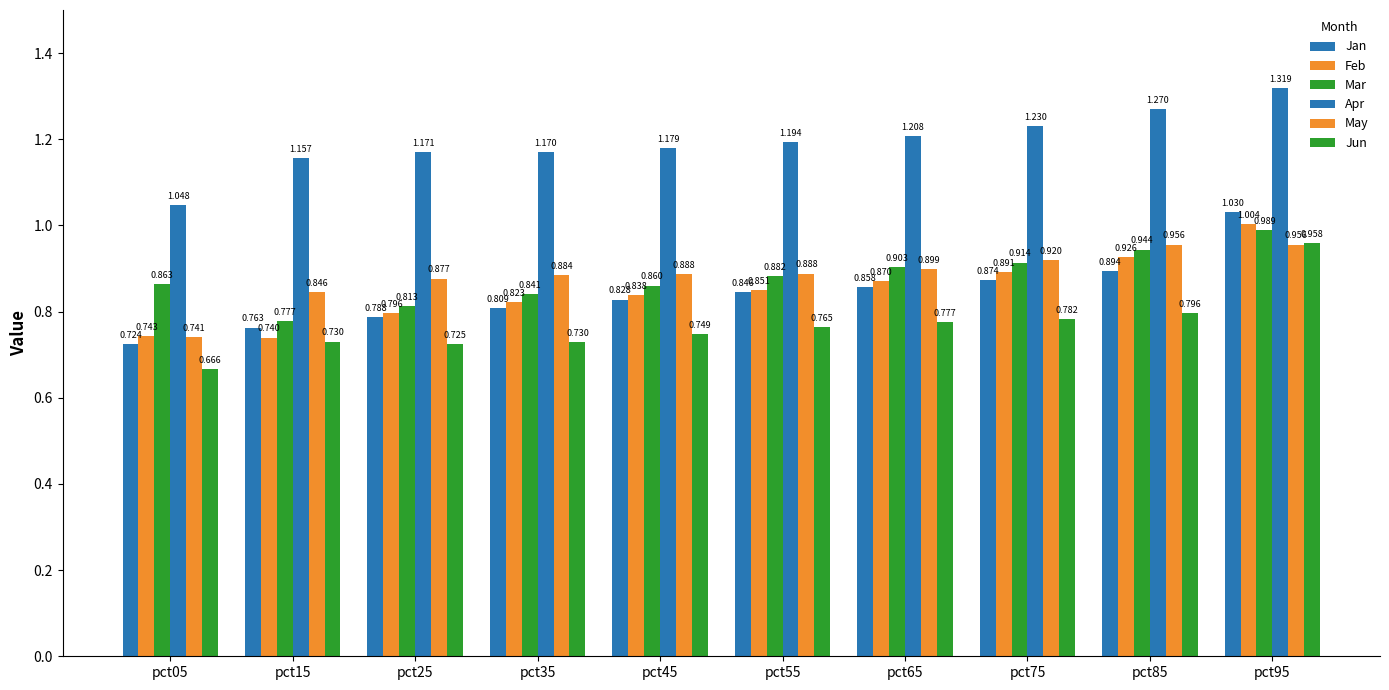

Reading left to right, extract all data points from this chart.

Jan: pct05=0.7	pct15=0.8	pct25=0.8	pct35=0.8	pct45=0.8	pct55=0.8	pct65=0.9	pct75=0.9	pct85=0.9	pct95=1.0
Feb: pct05=0.7	pct15=0.7	pct25=0.8	pct35=0.8	pct45=0.8	pct55=0.9	pct65=0.9	pct75=0.9	pct85=0.9	pct95=1.0
Mar: pct05=0.9	pct15=0.8	pct25=0.8	pct35=0.8	pct45=0.9	pct55=0.9	pct65=0.9	pct75=0.9	pct85=0.9	pct95=1.0
Apr: pct05=1.0	pct15=1.2	pct25=1.2	pct35=1.2	pct45=1.2	pct55=1.2	pct65=1.2	pct75=1.2	pct85=1.3	pct95=1.3
May: pct05=0.7	pct15=0.8	pct25=0.9	pct35=0.9	pct45=0.9	pct55=0.9	pct65=0.9	pct75=0.9	pct85=1.0	pct95=1.0
Jun: pct05=0.7	pct15=0.7	pct25=0.7	pct35=0.7	pct45=0.7	pct55=0.8	pct65=0.8	pct75=0.8	pct85=0.8	pct95=1.0